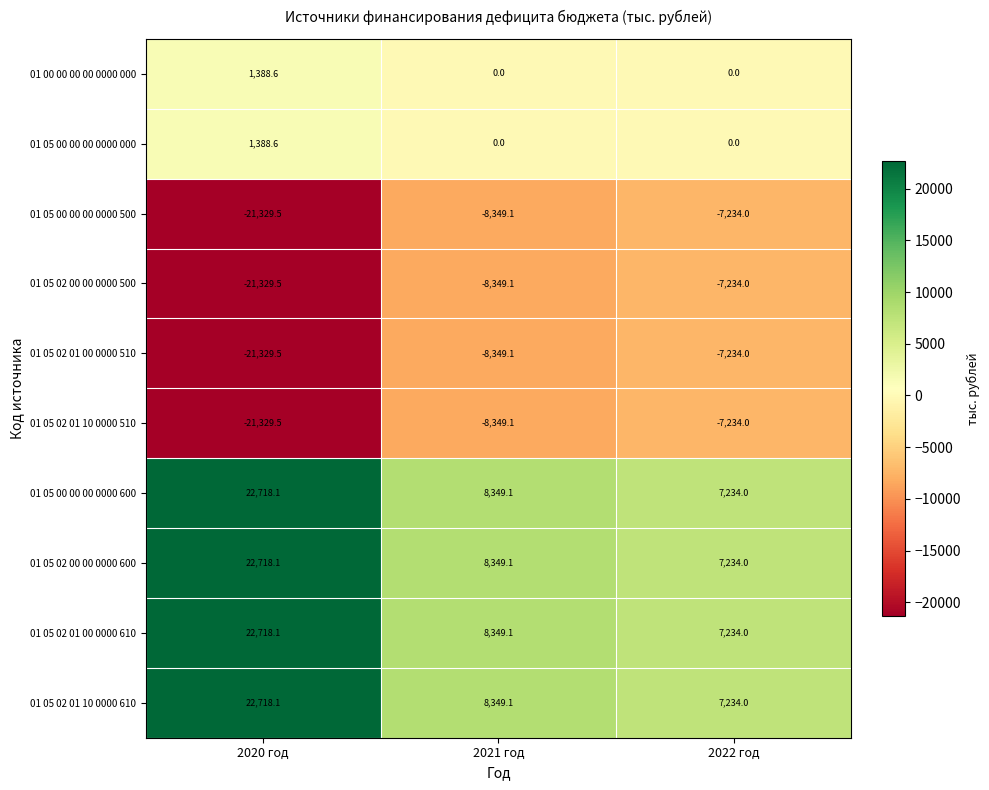

Rank the categories by 01 05 02 01 10 0000 610 value from highest to lowest.

2020 год, 2021 год, 2022 год